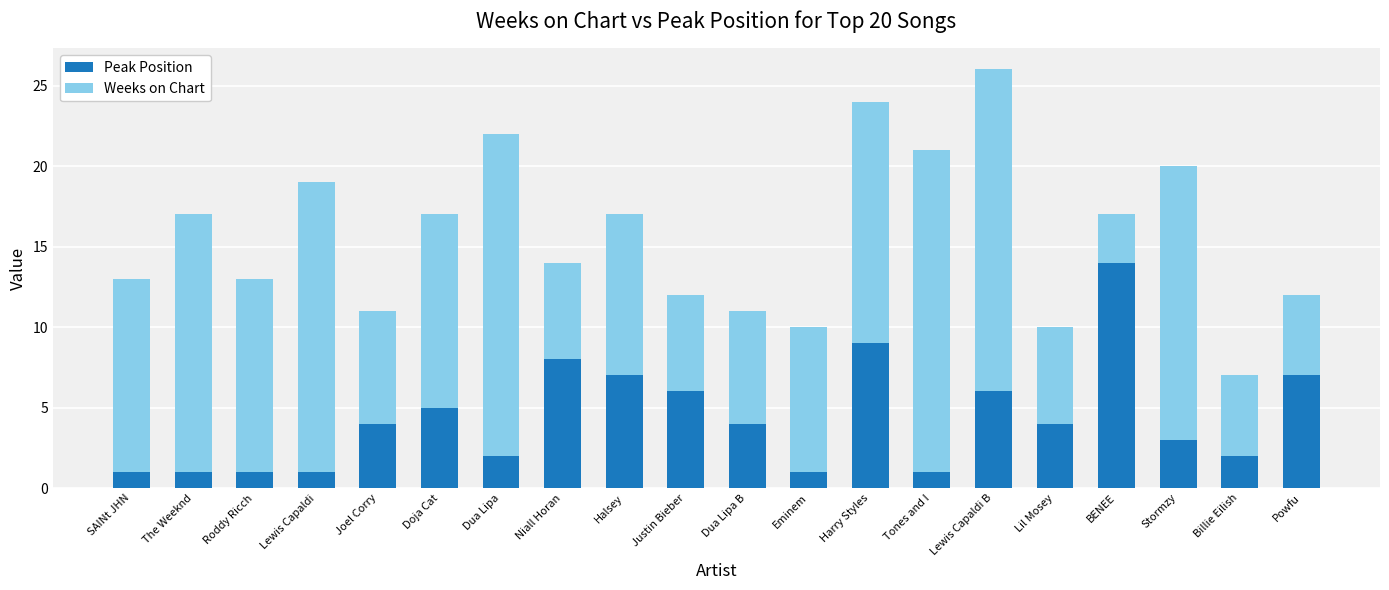

How many series are shown in this chart?

2